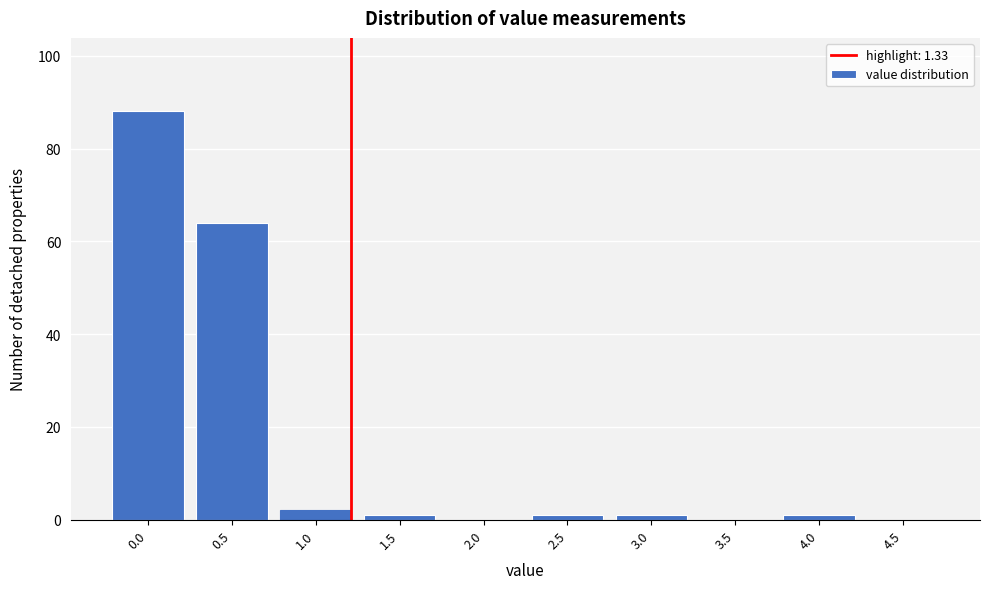

Reading left to right, transcribe all the data shown in this chart.

0.0=88	0.5=64	1.0=2	1.5=1	2.0=0	2.5=1	3.0=1	3.5=0	4.0=1	4.5=0